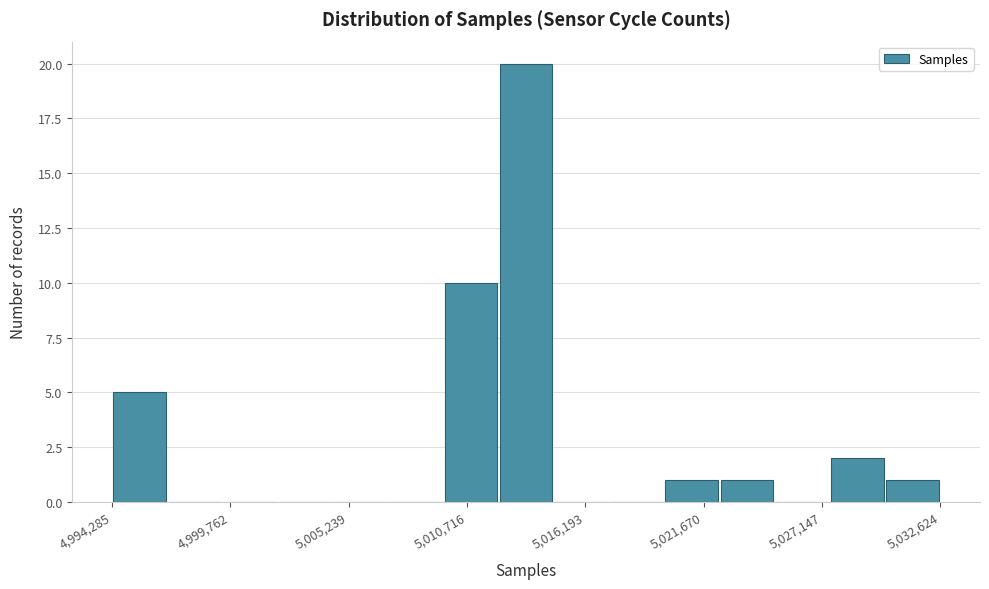

Around what value on the x-axis is the tallest bar? Give the approximate position of its centre, as read against the axis.

5013000